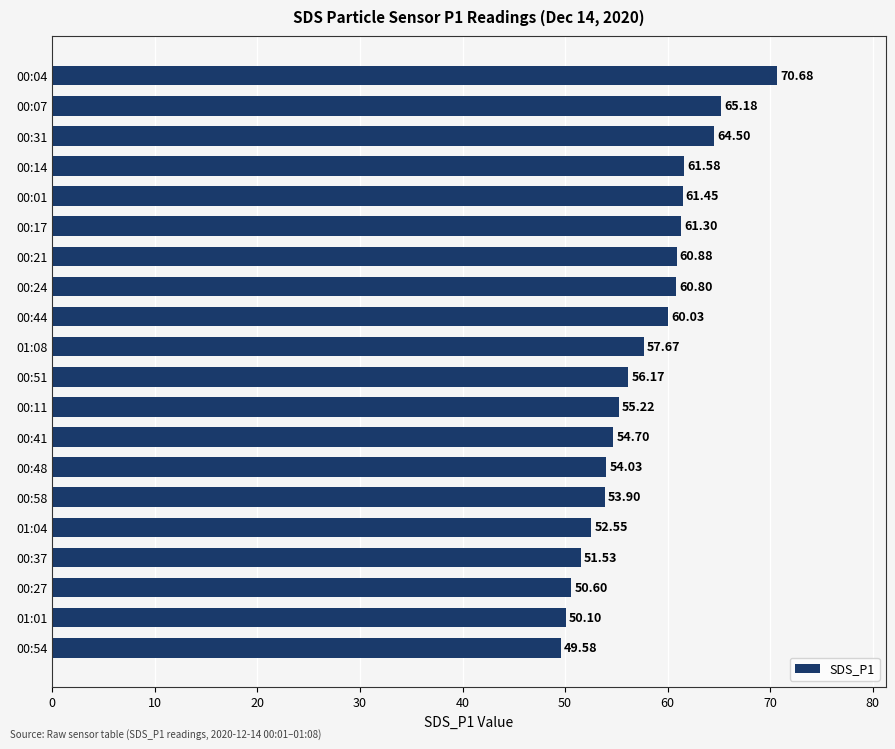

How many values are below 57?

10